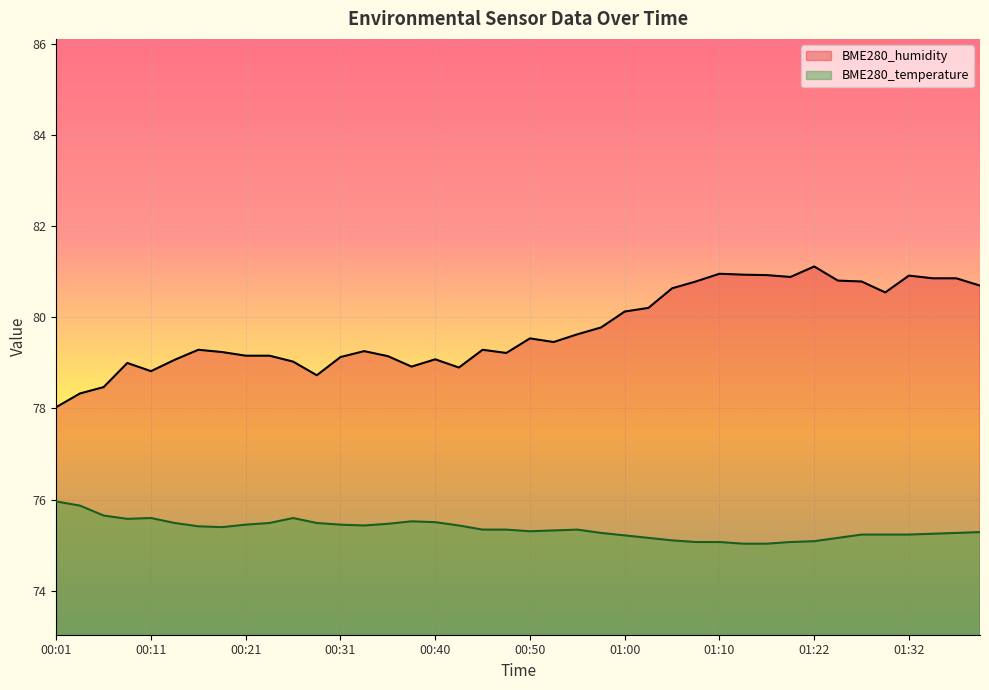

What is the label of the 38th point from the right?

00:06